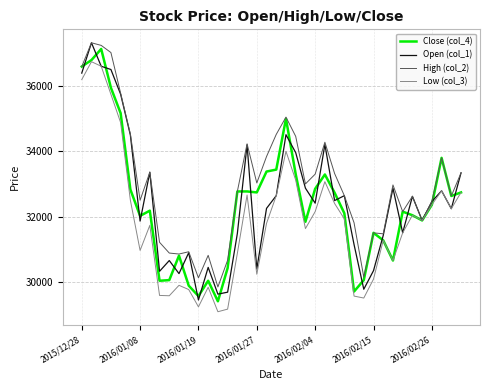

Which series has the largest total across all categories?

High (col_2)